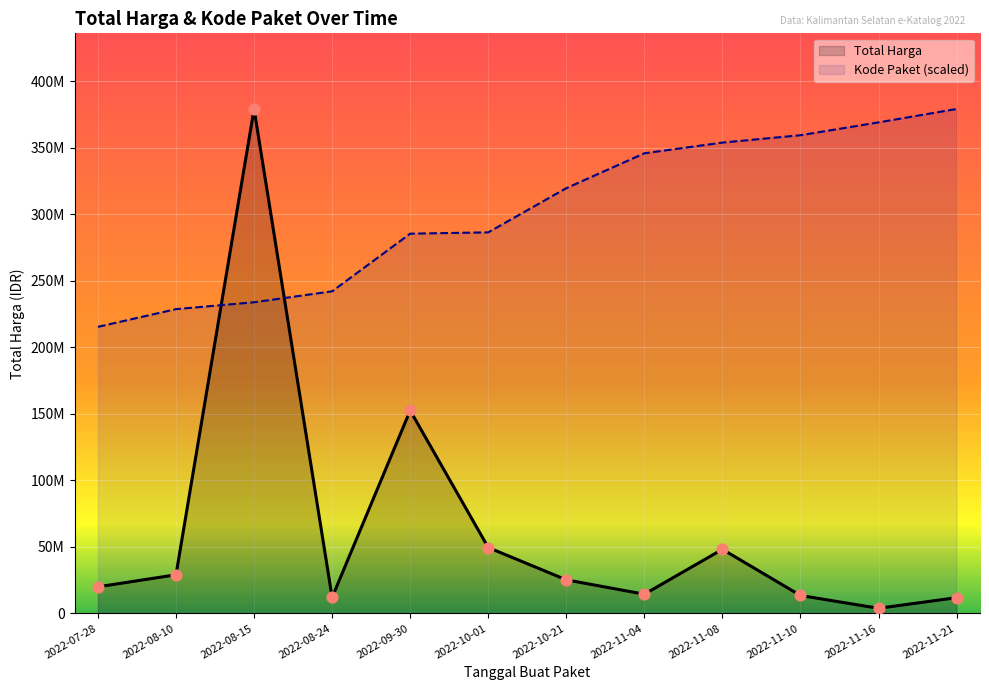

At how many categories does at least one series exceed 240351592?

10